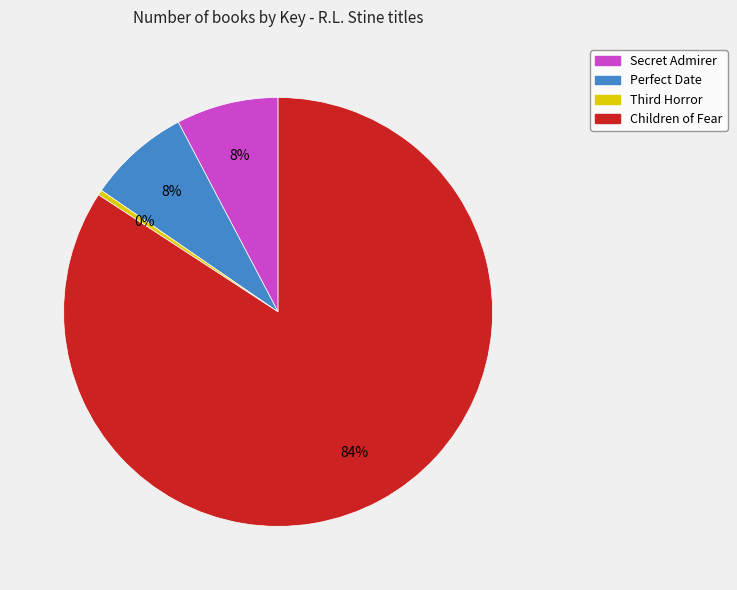

To the nearest percent, what is the difference between the largest and smallest slice percentages?

84%